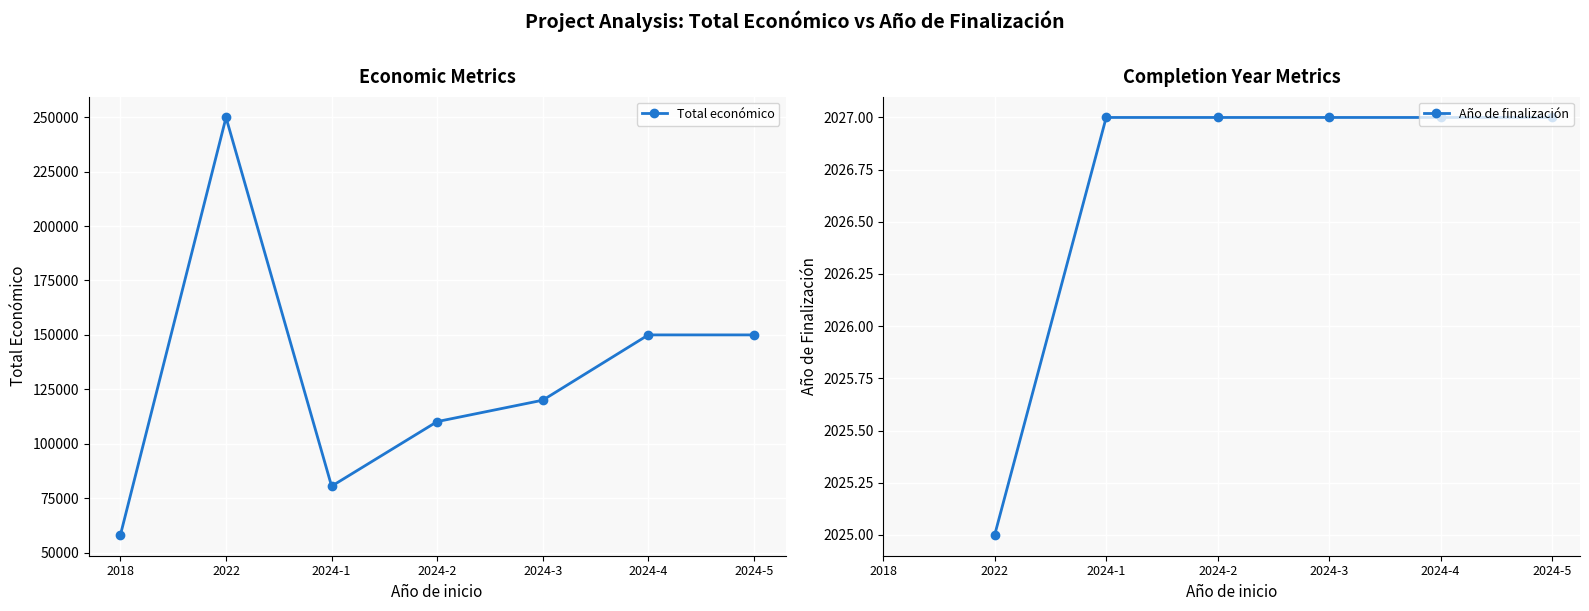

True or false: Año de finalización and Total económico intersect in this chart.

False